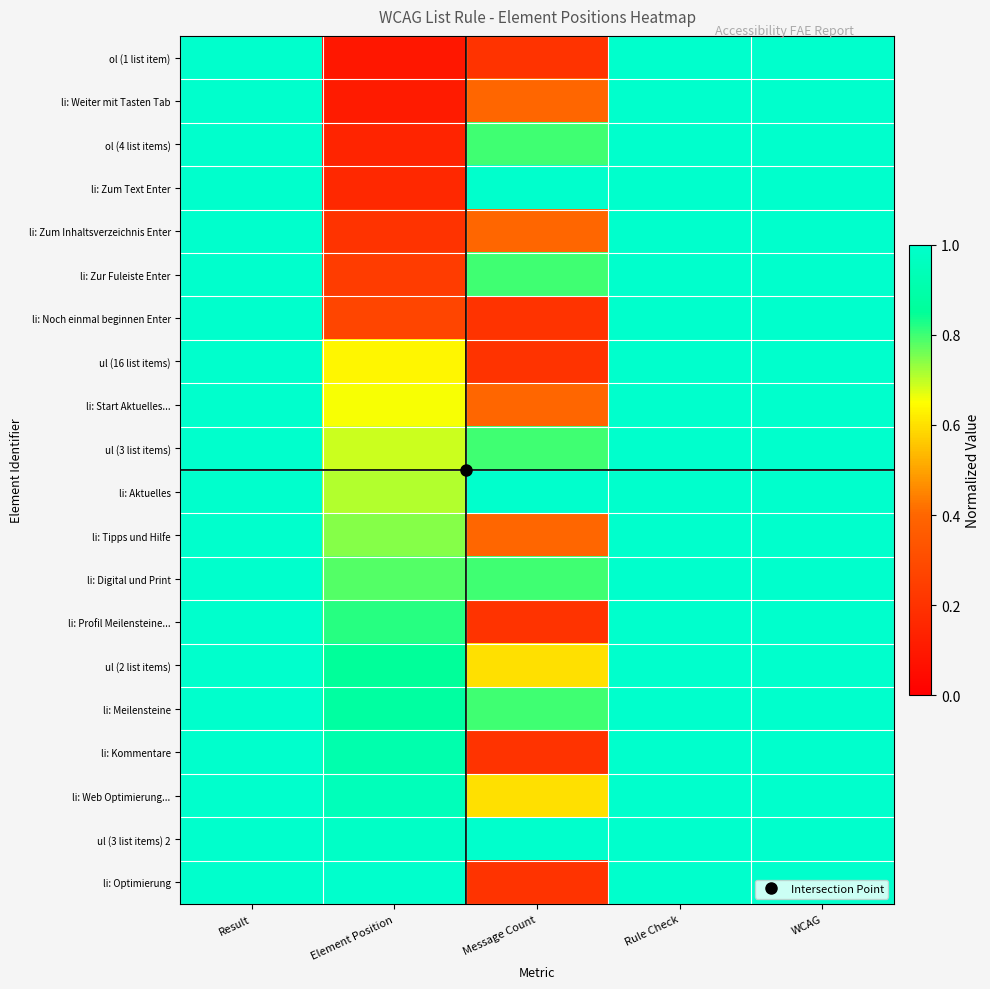

Between Result and WCAG, which is larger?

Result